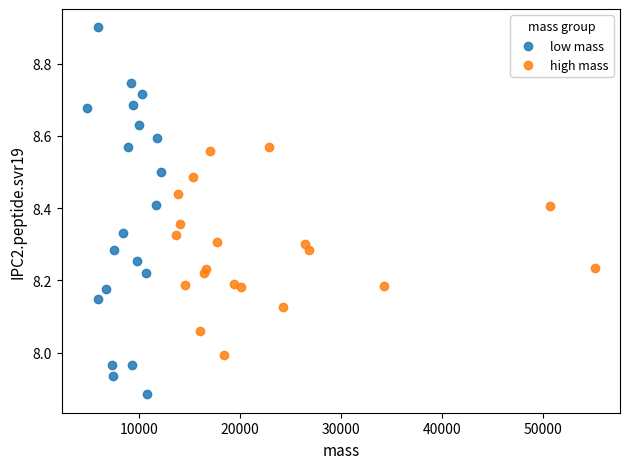

Which series reaches the maximum Y coordinate?

low mass